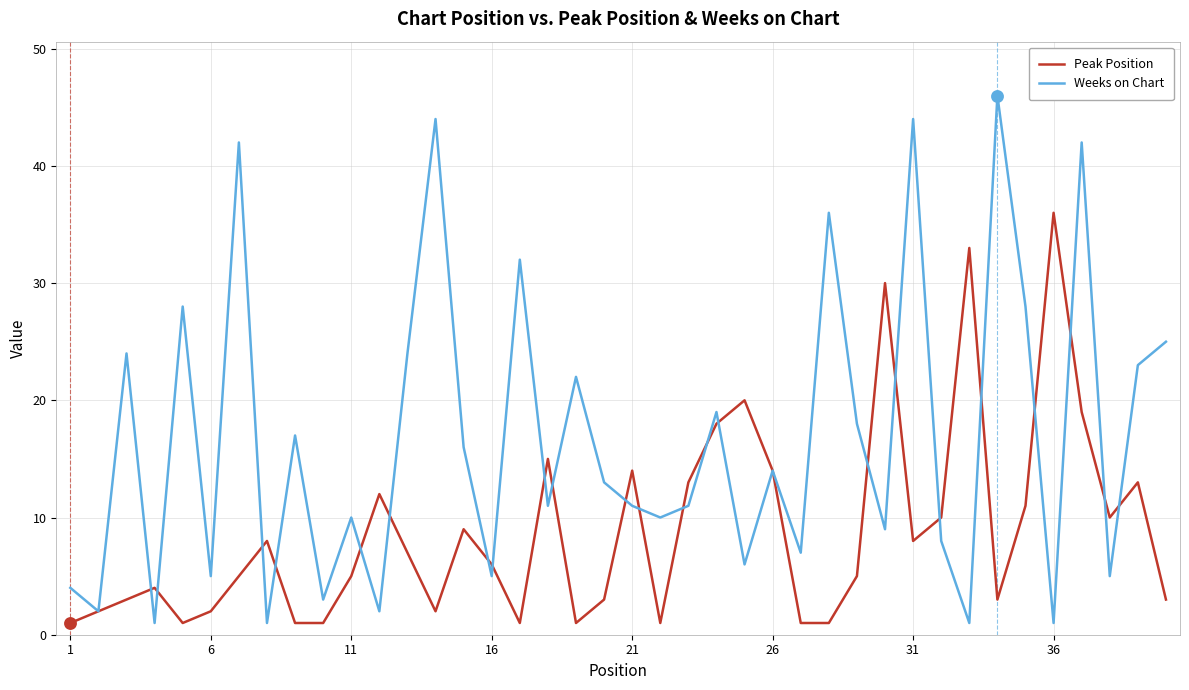

Which series has the widest spread of values?

Weeks on Chart